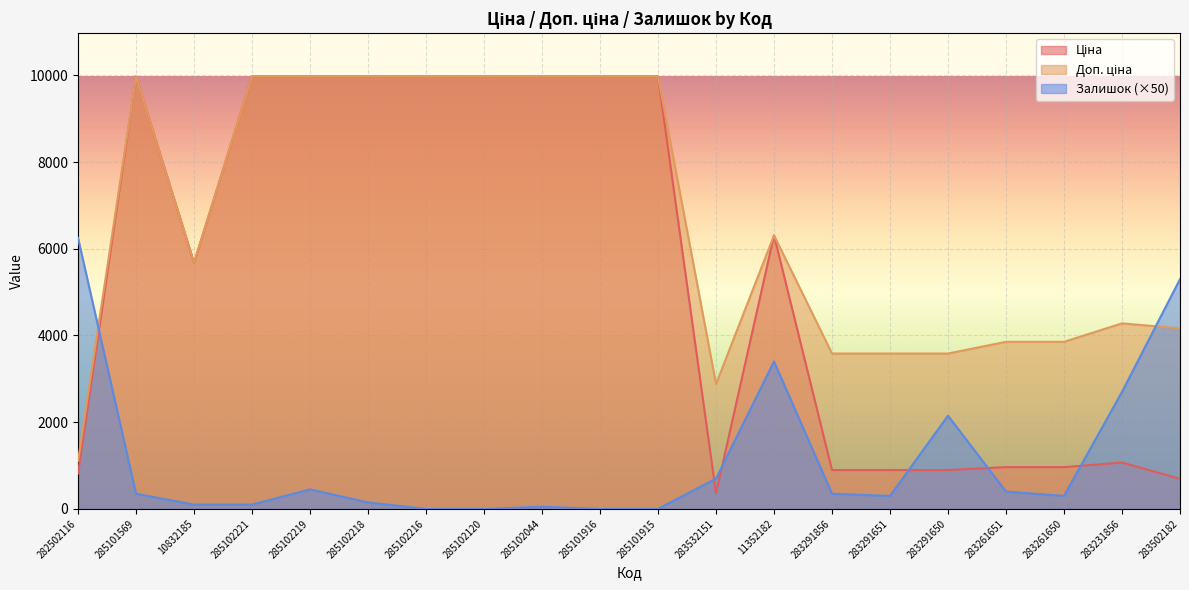

Between which two adjacent categories do Залишок and Ціна first intersect?

282502116 and 285101569